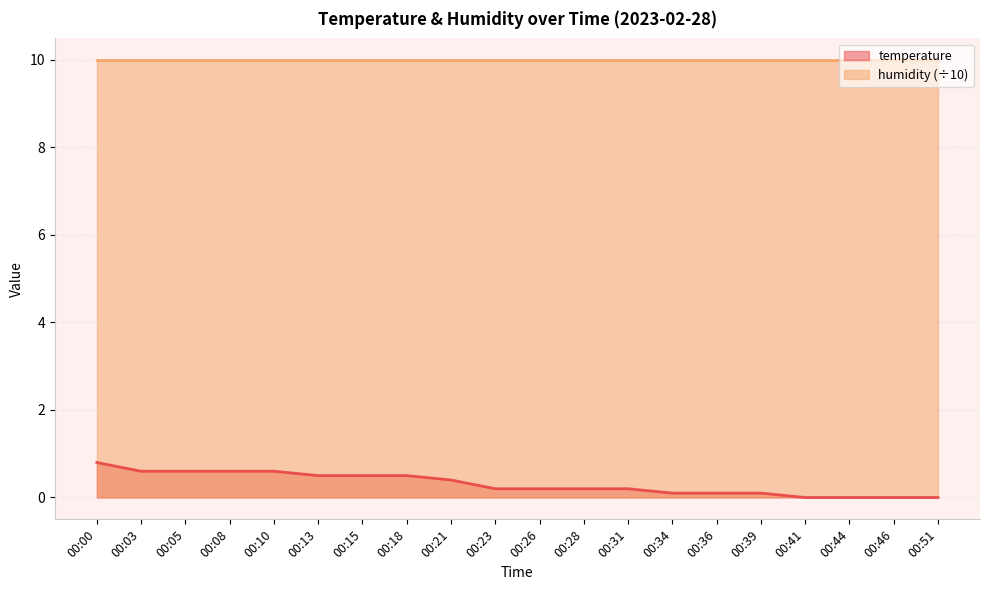

Which label corresponds to the largest value in the chart?

00:00